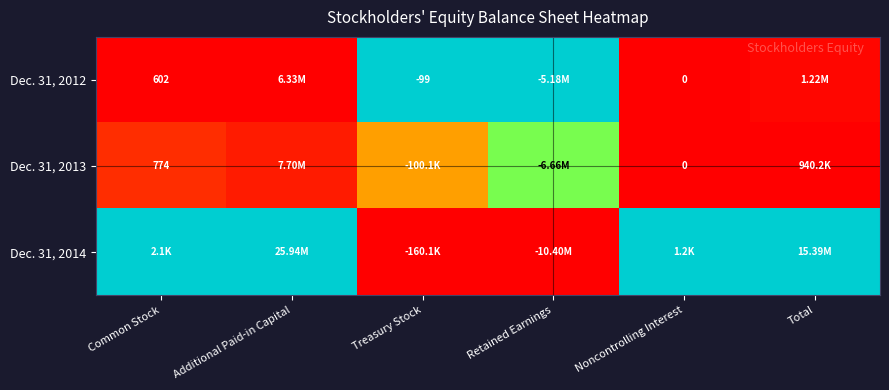

How many values in Dec. 31, 2014 are above zero?

4